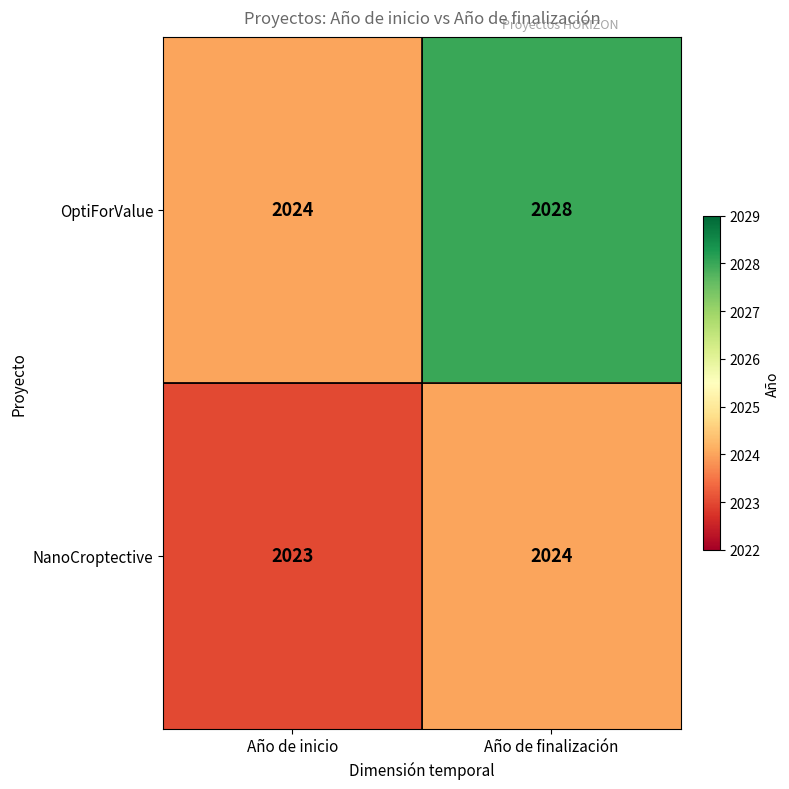

What is the average value of the OptiForValue series?

2026